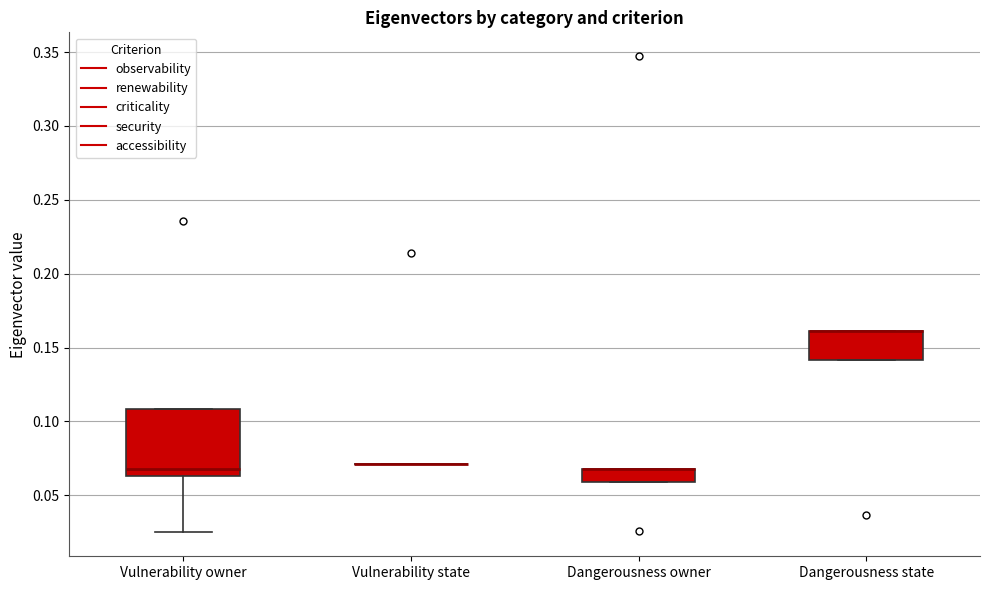

Which box is the tallest, from its lower edge to its upper edge?

Vulnerability owner